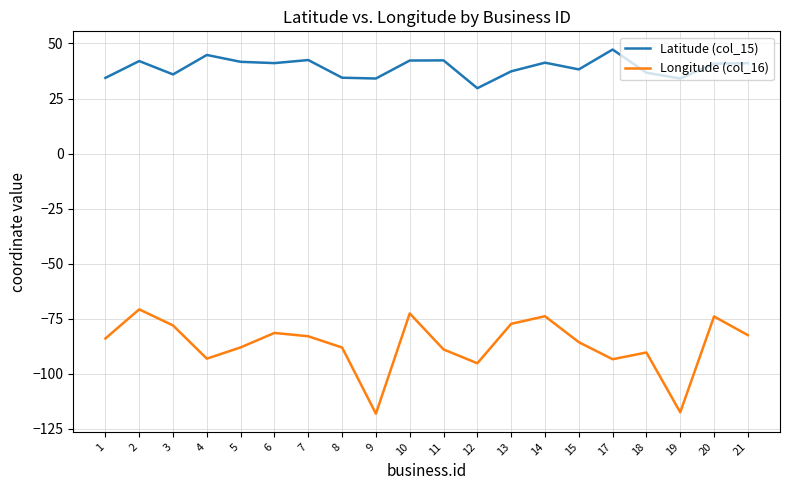

Between 17 and 21, which series saw the biggest shift?

Longitude (col_16)